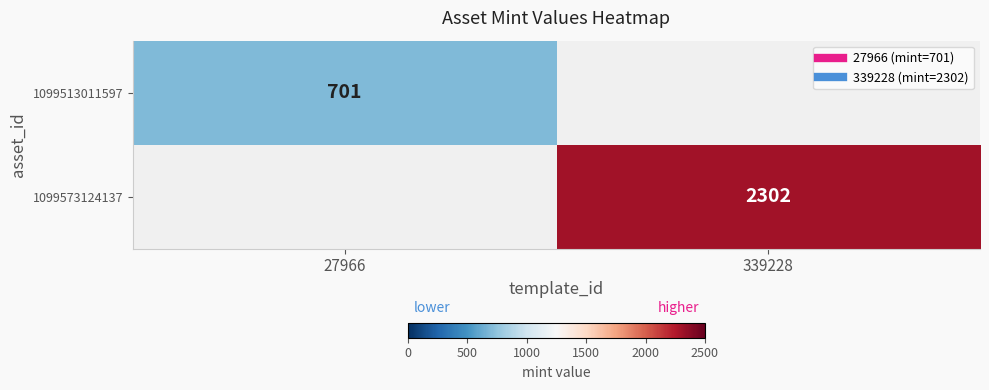

What is the difference between the 1099573124137 values at 27966 and 339228?

2302